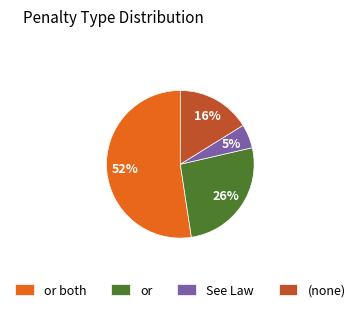

What is the ratio of the value at (none) to the value at or both?

0.3